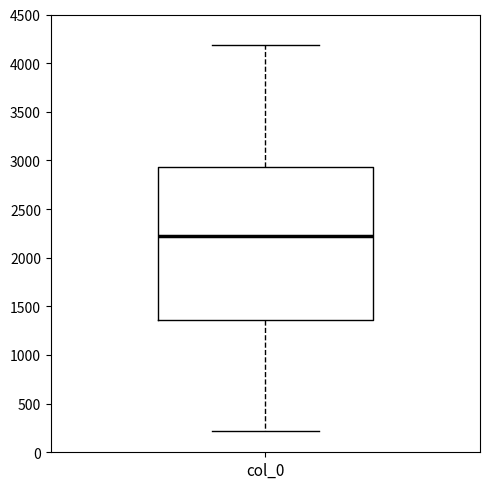

Read this box plot against the y-axis: the position of the median line, the range covered by the box, and the ends of both whiskers. The values are not printed on the chart, so give them approximately, as read against the axis.

median 2200, box 1350 to 2950, whiskers 200 to 4200